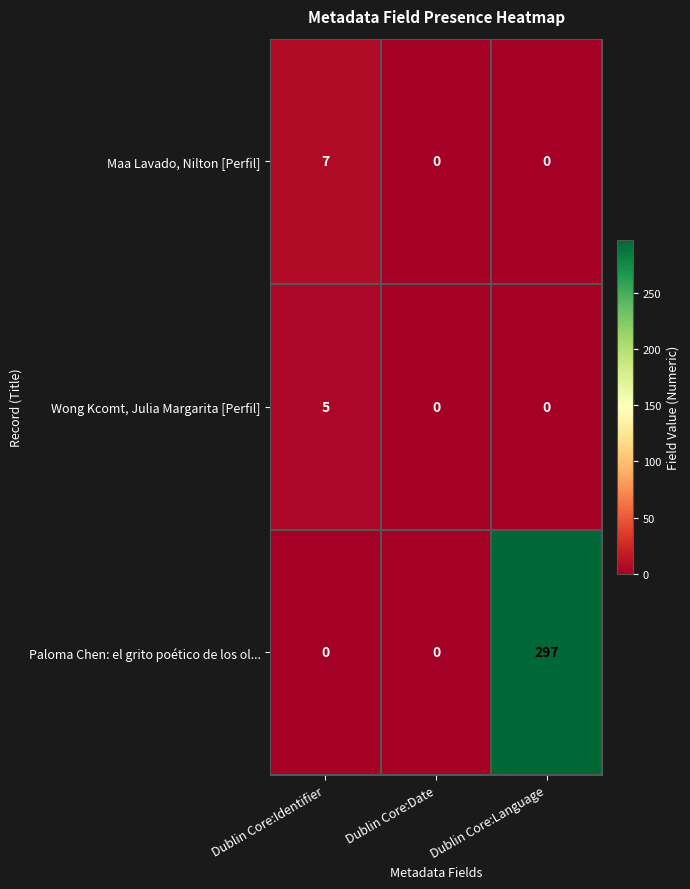

True or false: Maa Lavado, Nilton [Perfil] has a value of 10 at Dublin Core:Identifier.

False